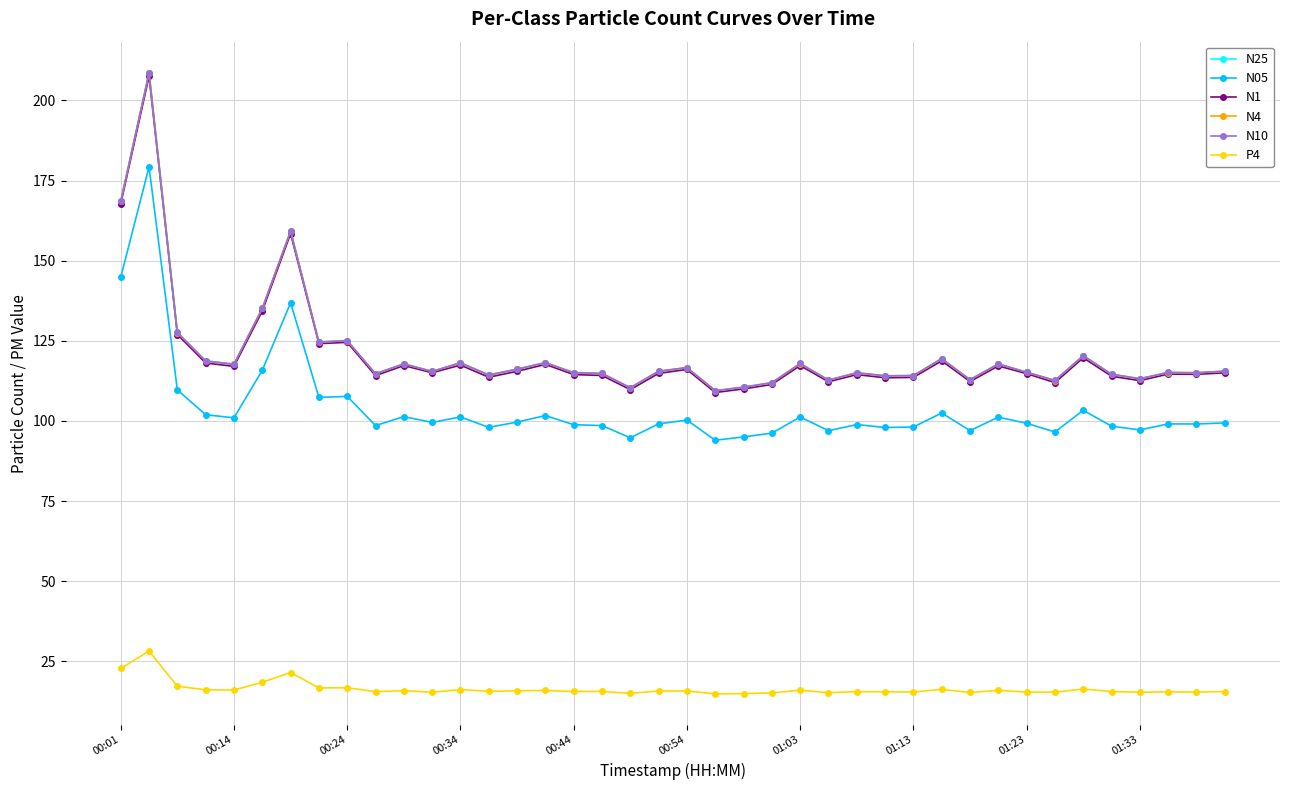

True or false: N1 has more than 2 interior local peaks.

True